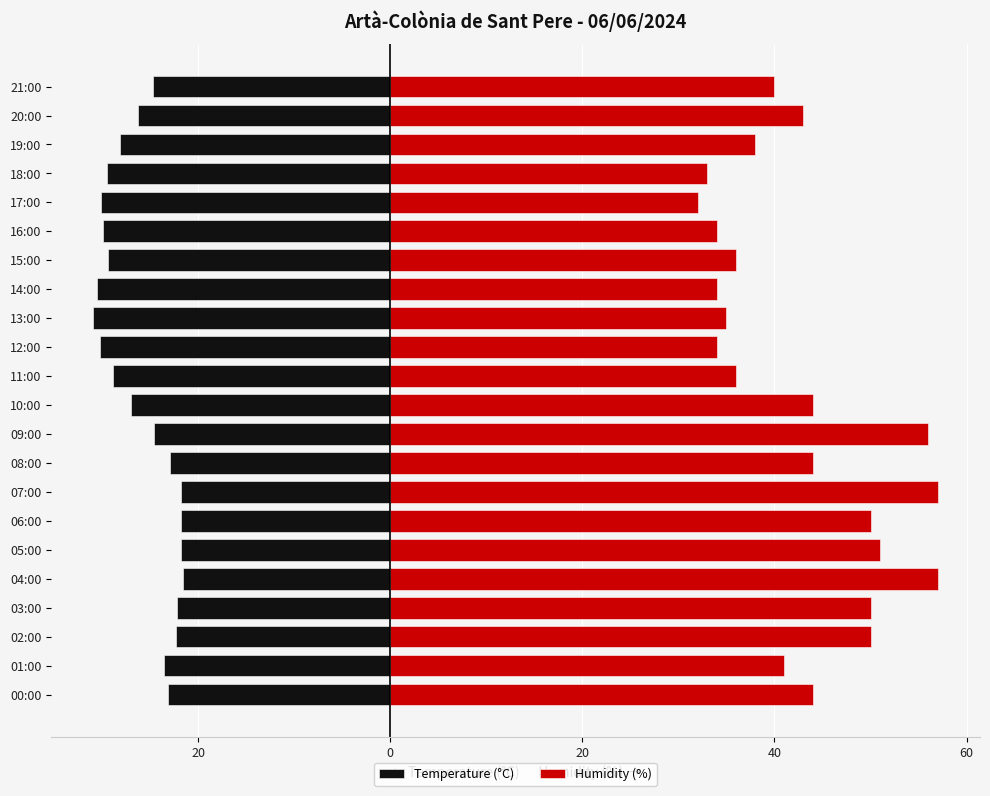

Count the number of data series in this chart.

2